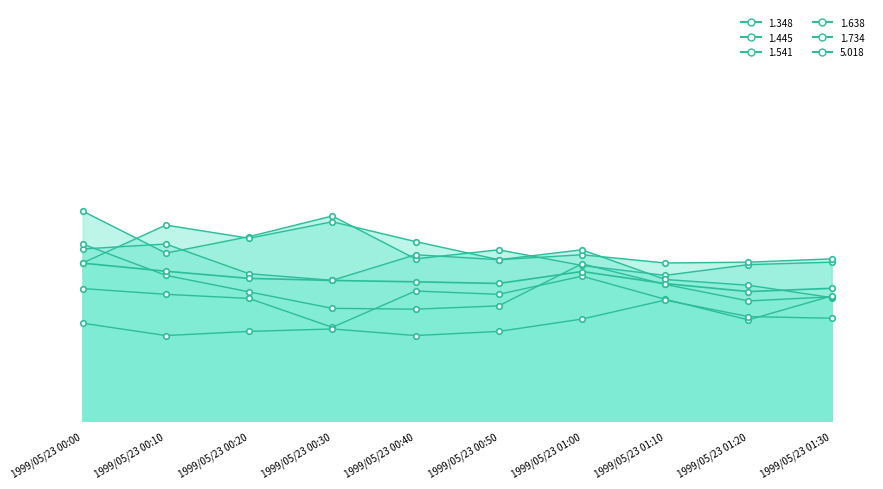

Where does the data first go above -27?

1999/05/23 00:00